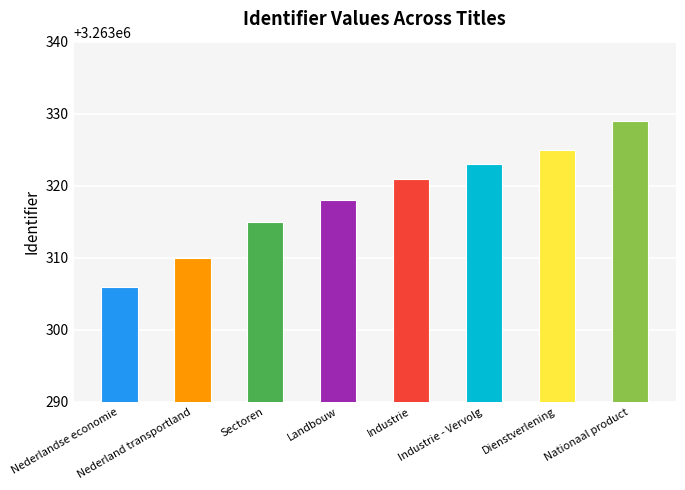

How many values are below 3263321?

4